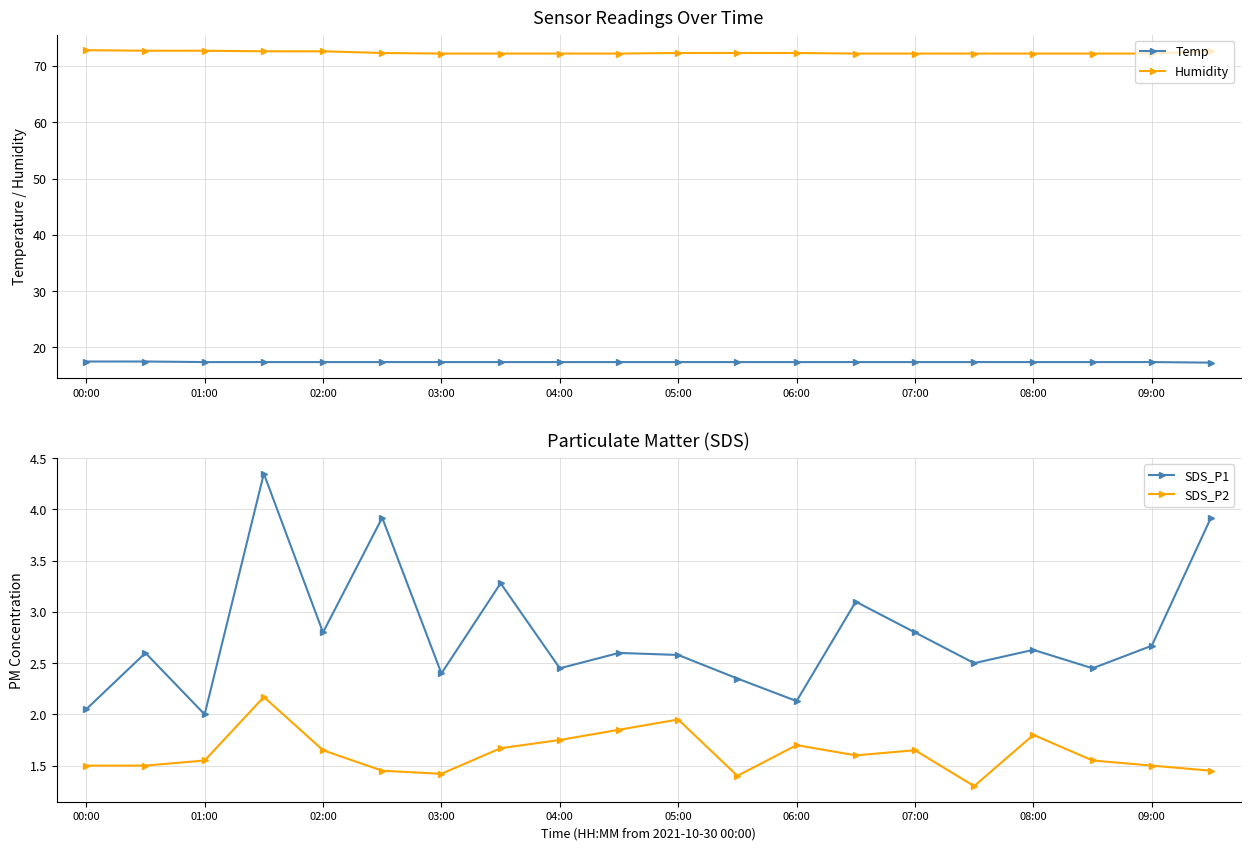

The Temp series shows 17.4 at 07:00. True or false?

True